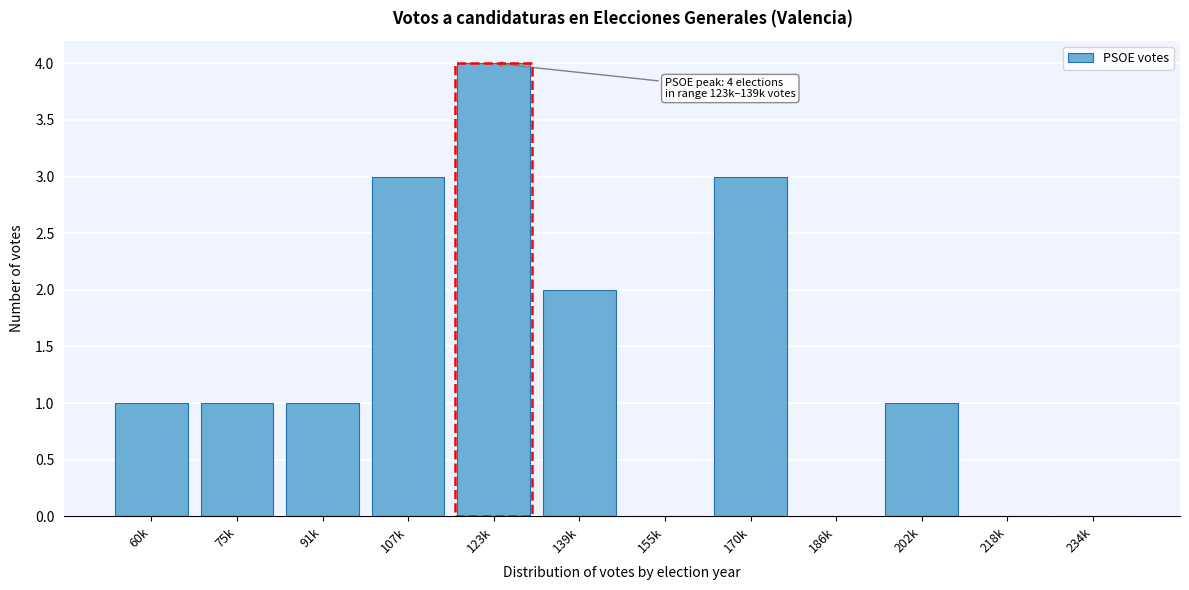

Reading left to right, transcribe all the data shown in this chart.

60k=1	75k=1	91k=1	107k=3	123k=4	139k=2	155k=0	170k=3	186k=0	202k=1	218k=0	234k=0